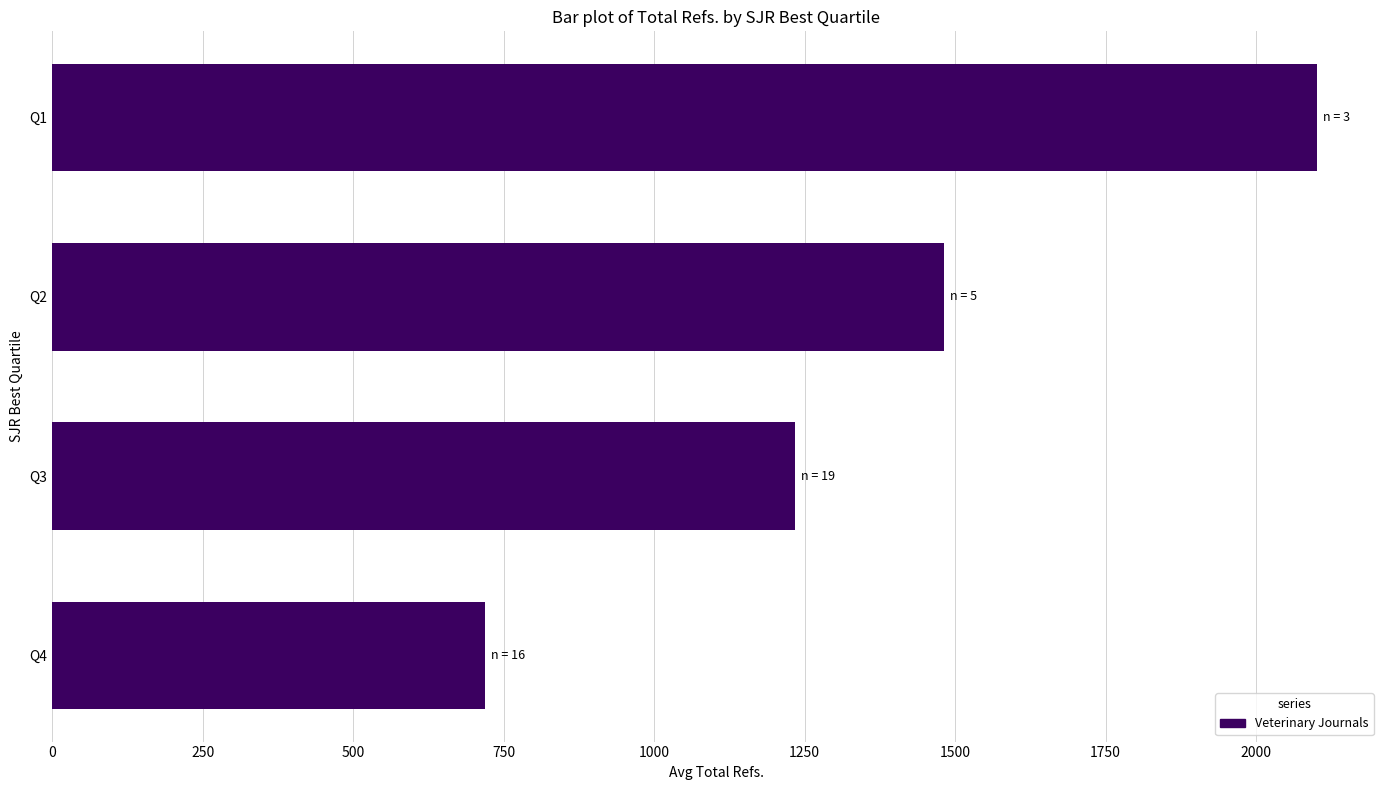

Which has a higher value, Q3 or Q2?

Q2